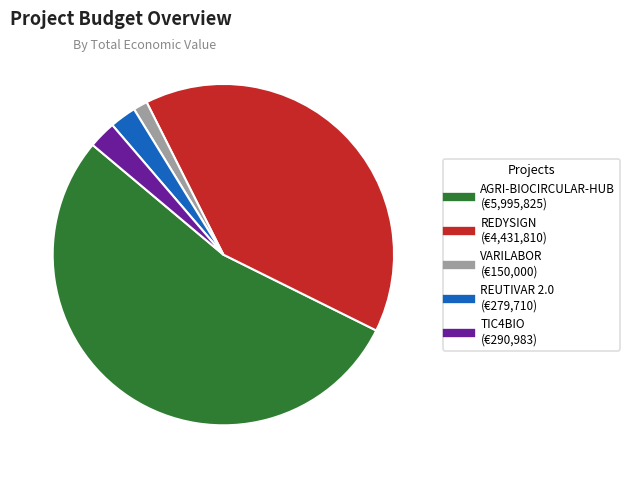

Does any single category account for the majority?

Yes